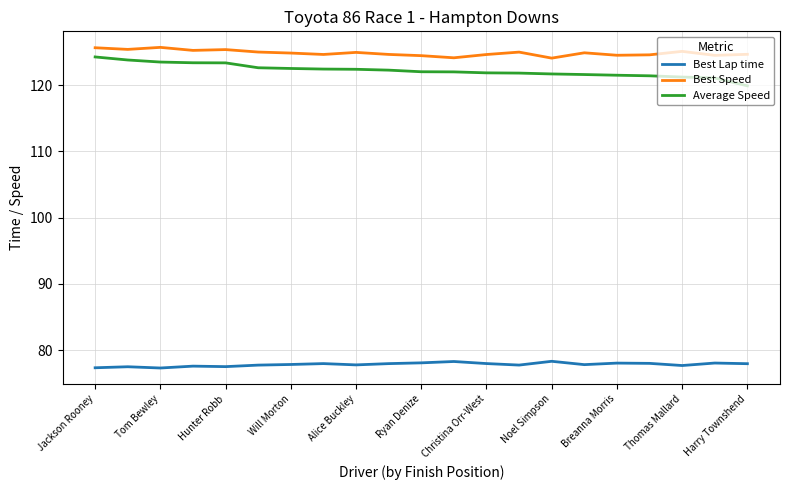

In Best Speed, how many points are higher than both neighbors (excluding endpoints)?

6